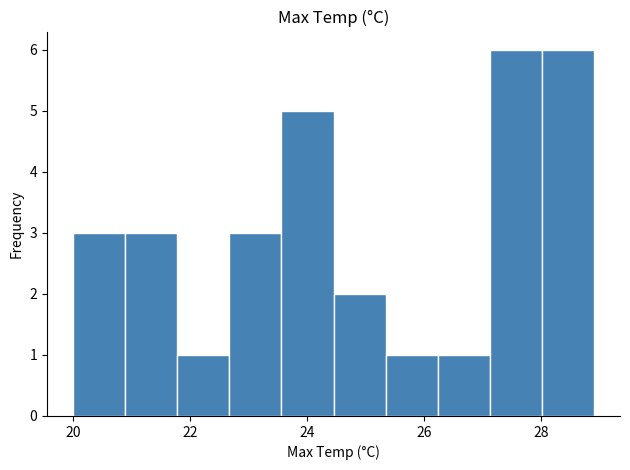

Reading left to right, transcribe this chart: for each bar, give the range it covers on the x-axis and its height. Neither the bar edges nor the heights are printed on the chart, so give them approximately, as read against the axes.

20.0 to 20.8: 3
20.8 to 21.8: 3
21.8 to 22.6: 1
22.6 to 23.6: 3
23.6 to 24.4: 5
24.4 to 25.4: 2
25.4 to 26.2: 1
26.2 to 27.2: 1
27.2 to 28.0: 6
28.0 to 29.0: 6